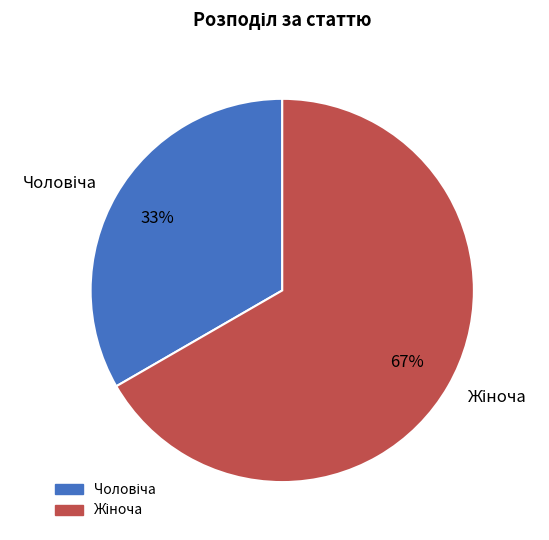

To the nearest percent, what is the average slice percentage?

50%